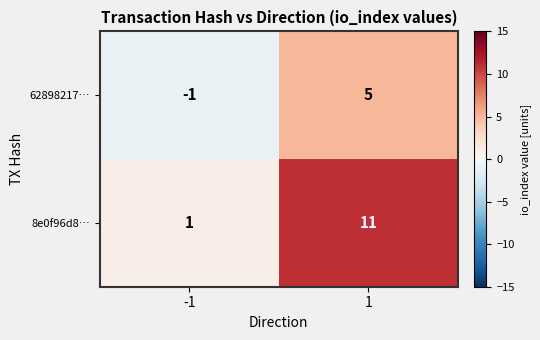

List the series in order of their peak value, highest first.

8e0f96d8…, 62898217…